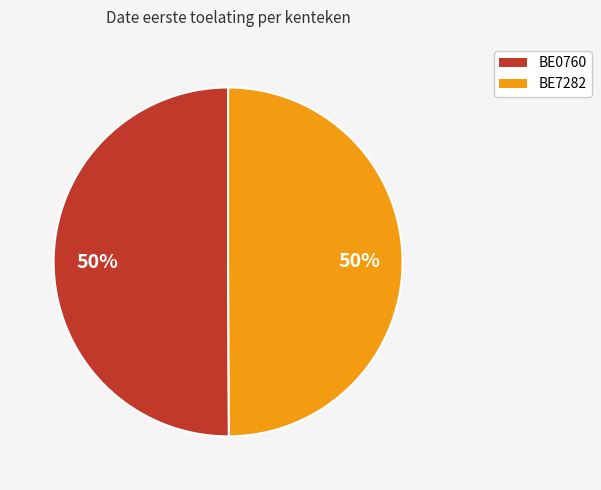

How many slices are in this pie chart?

2